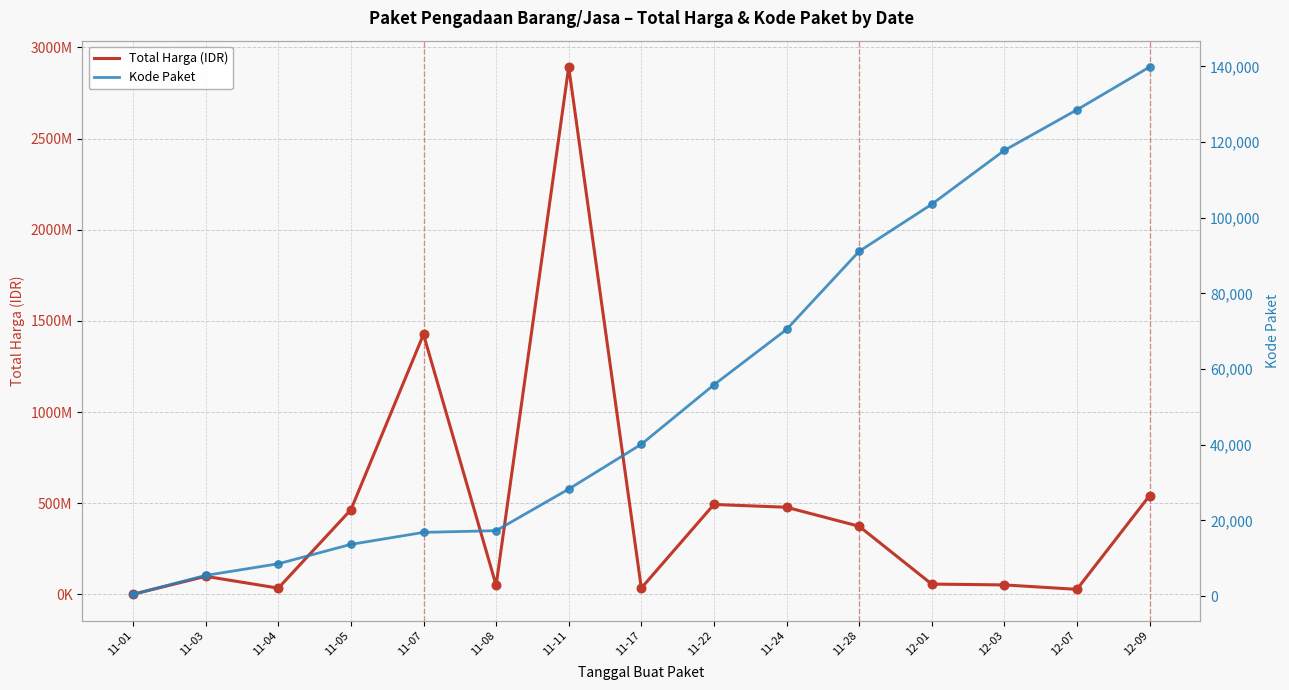

Which series contains the lowest Y value?

Kode Paket